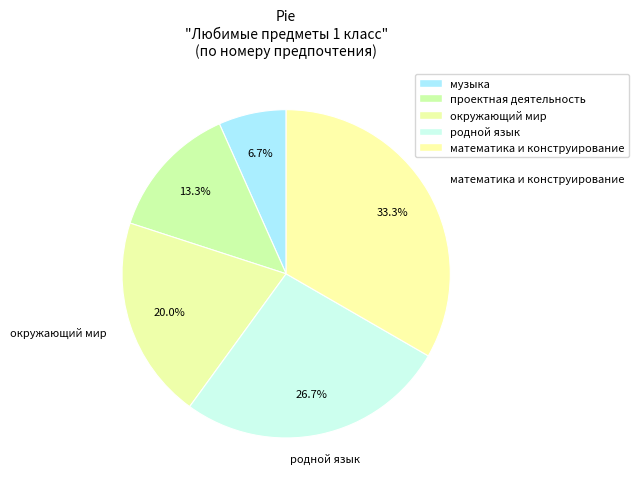

Count the number of slices in the pie.

5